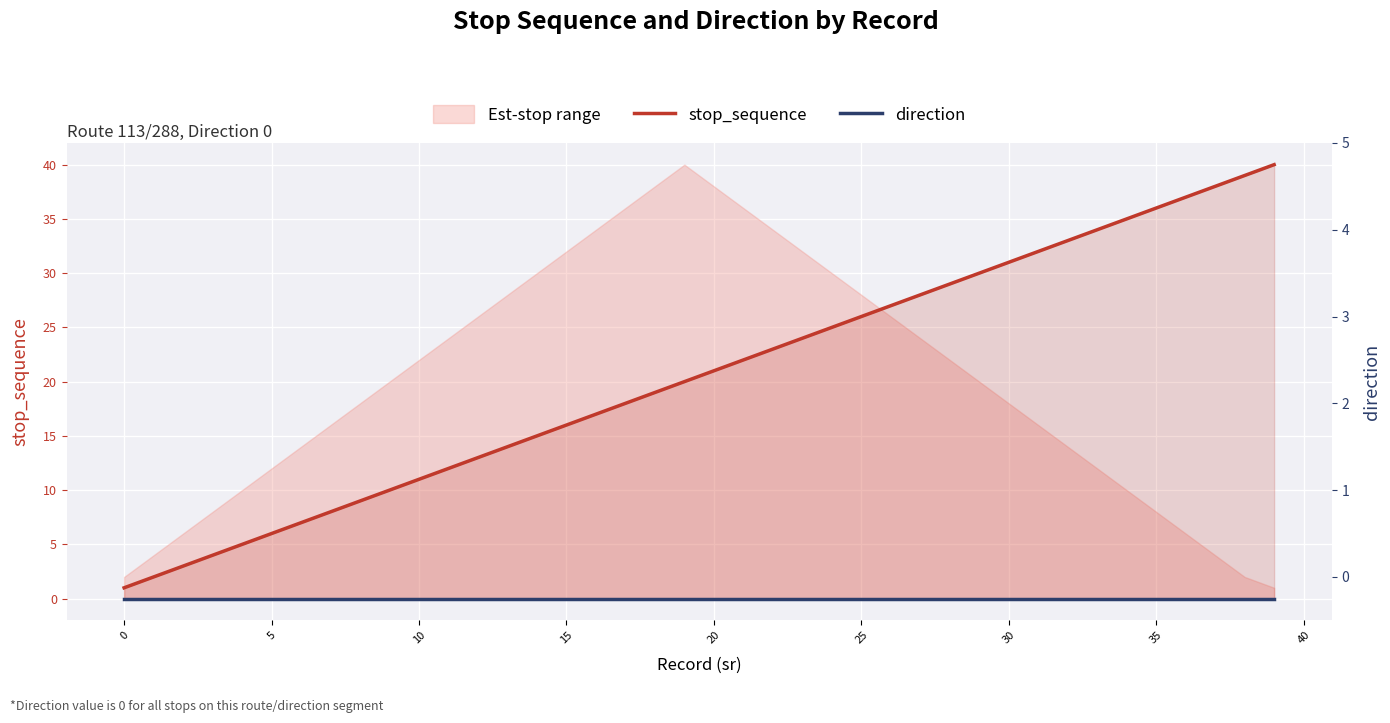

Which category has the highest value in the stop_sequence series?

39